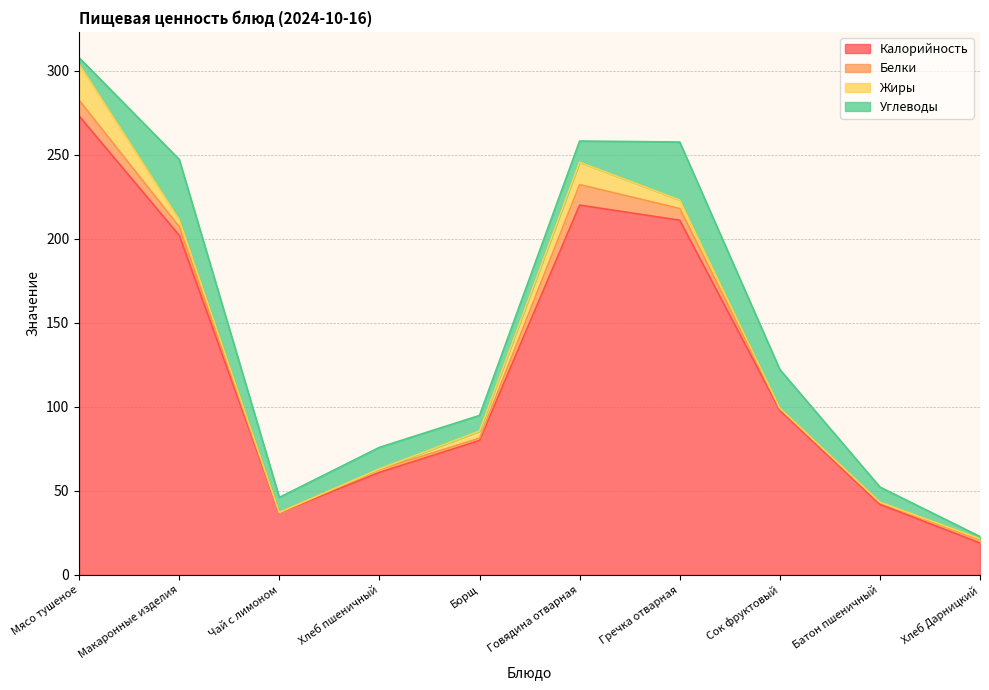

In Белки, how many points are higher than both neighbors (excluding endpoints)?

2